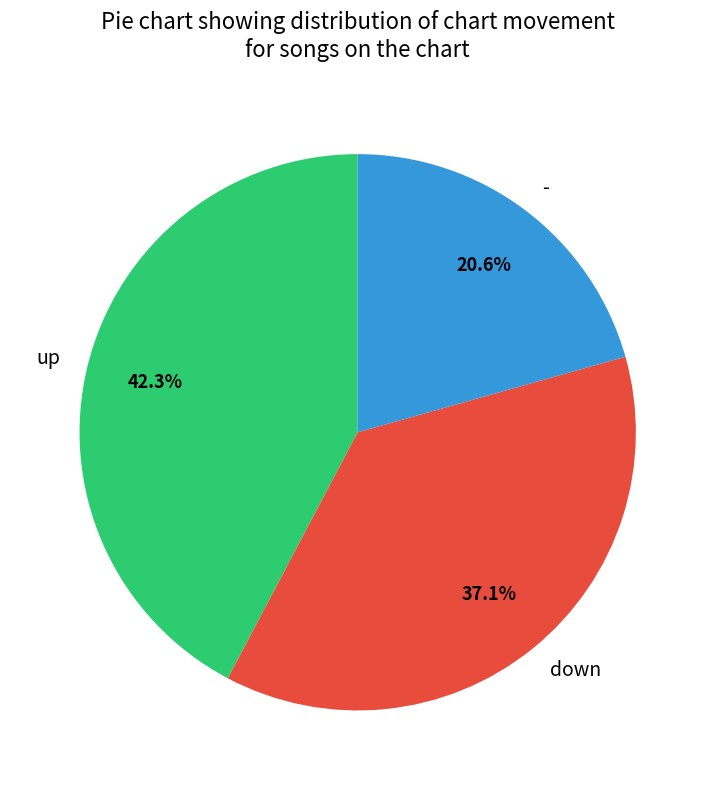

To the nearest percent, what is the combined percentage of down and up?

79%